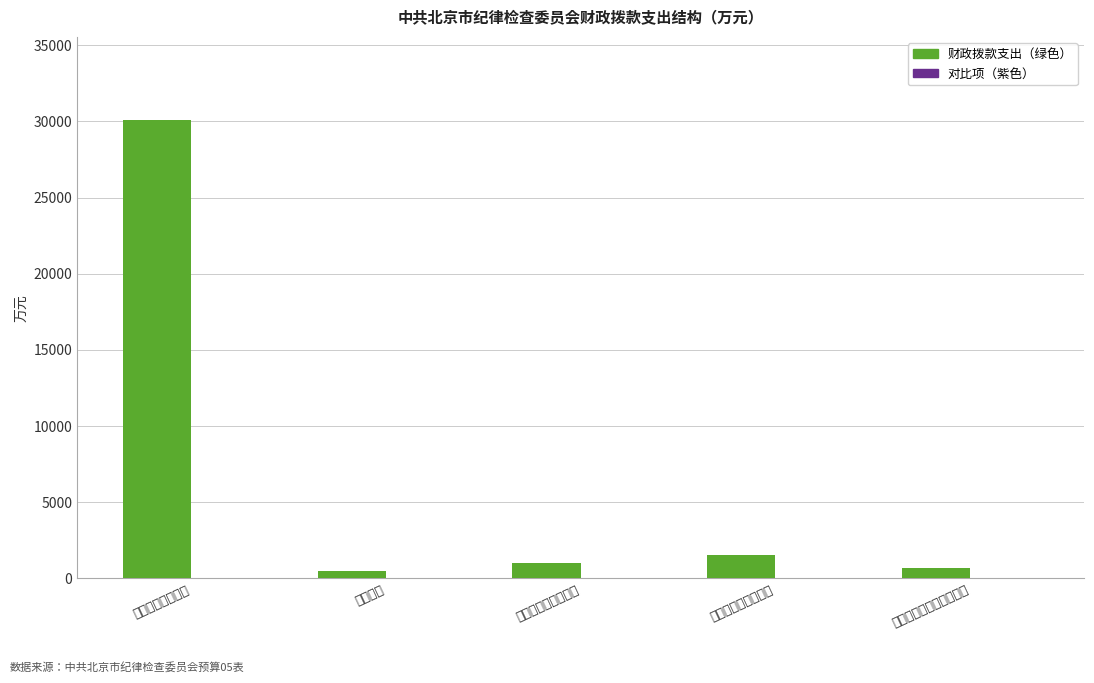

What is the label of the 4th bar from the left?

社会保障和就业支出